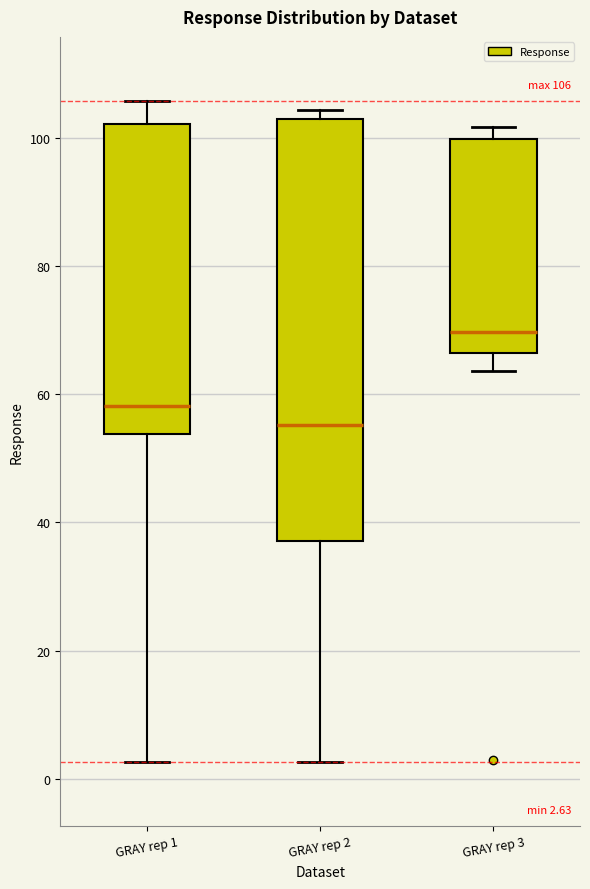

Comparing the boxes themselves (not the whiskers), which one is the tallest?

GRAY rep 2